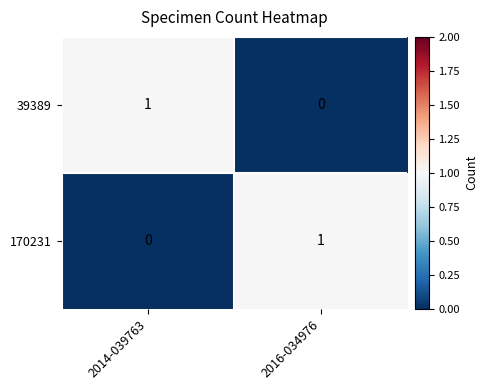

Which category has the lowest value in the 39389 series?

2016-034976